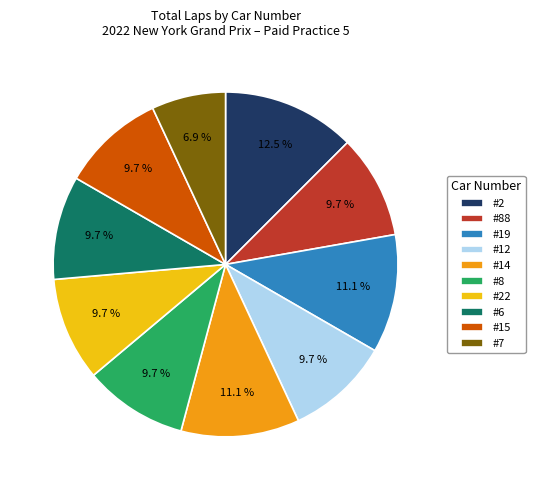

Is #88 the majority of the pie?

No